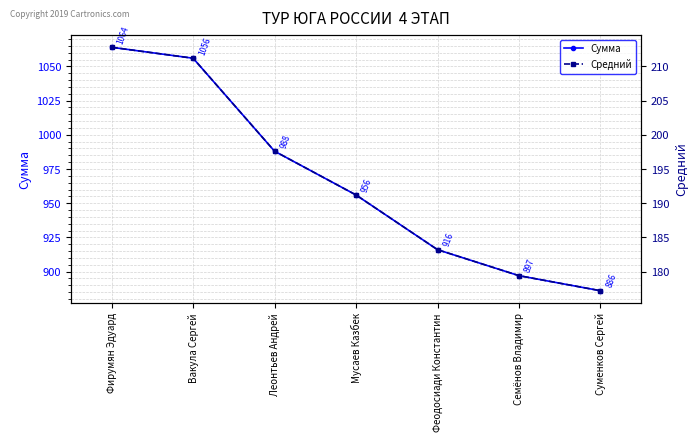

Is the value of Средний at Мусаев Казбек greater than the value of Сумма at Суменков Сергей?

No